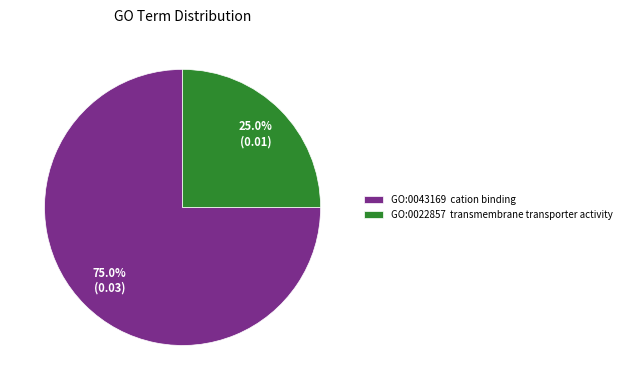

How many segments does this pie chart have?

2